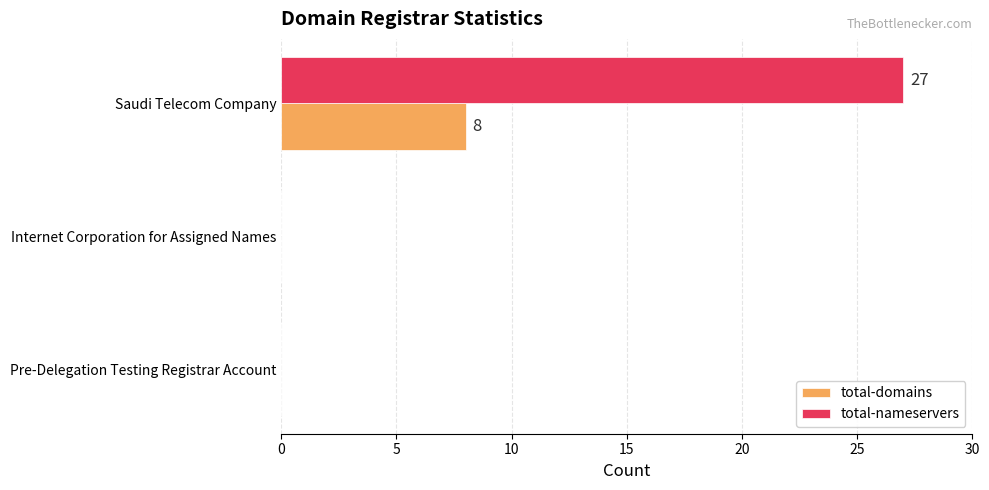

The total-nameservers series shows -12 at Internet Corporation for Assigned Names. True or false?

False